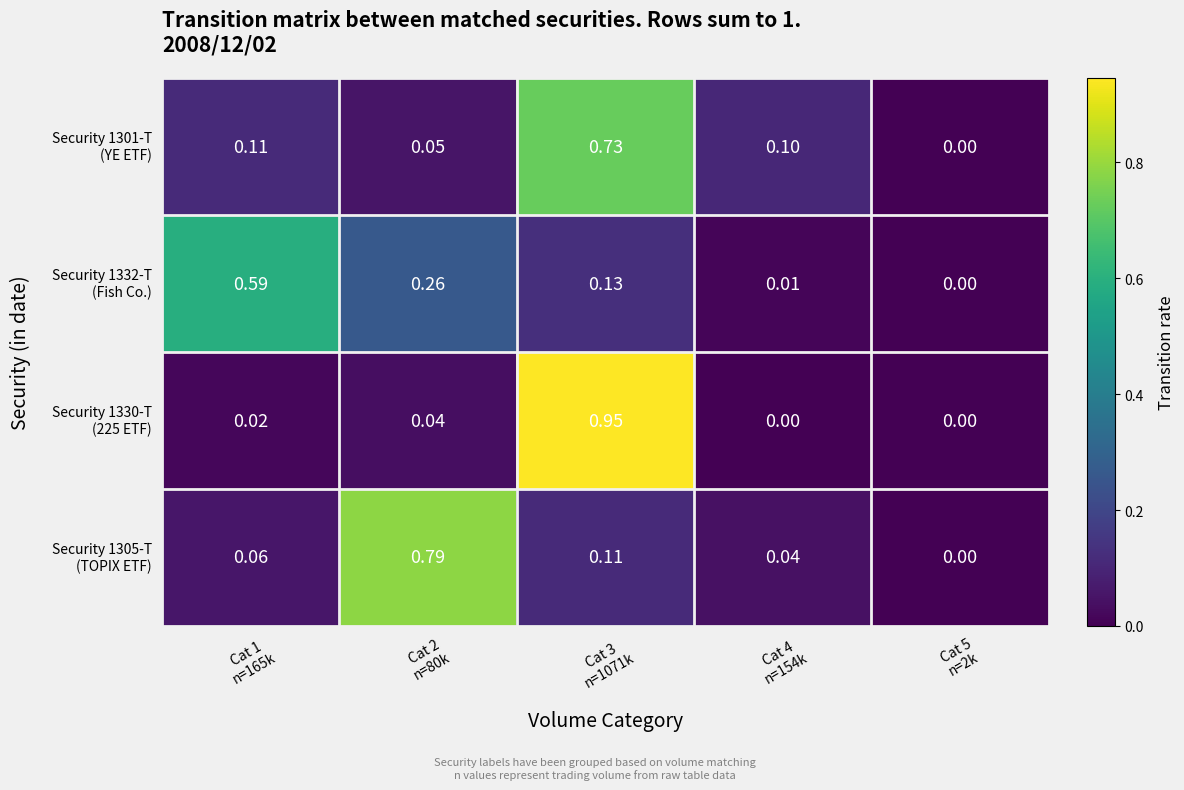

At Cat 1 n=165k, list the series in order from smallest to largest.

Security 1330-T (225 ETF), Security 1305-T (TOPIX ETF), Security 1301-T (YE ETF), Security 1332-T (Fish Co.)